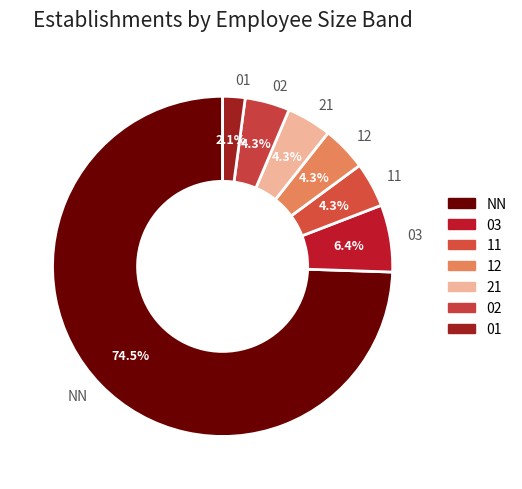

Approximately how many times larger is the value at 11 compared to 12?

1.0